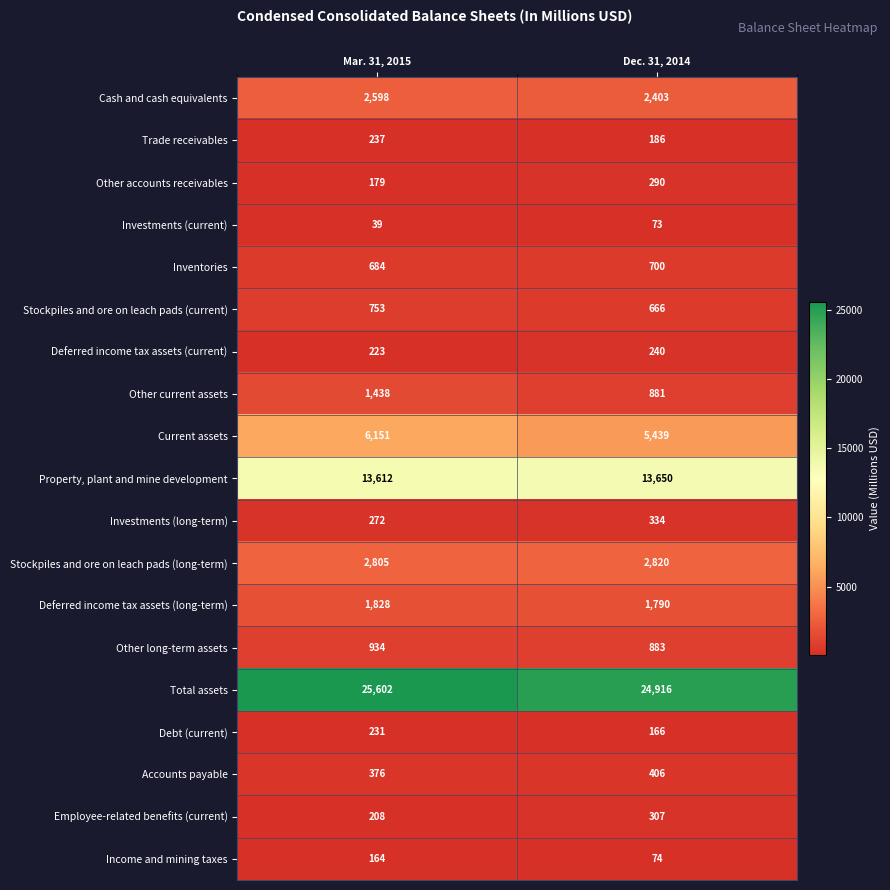

The value of Total assets at Mar. 31, 2015 is 39658. True or false?

False